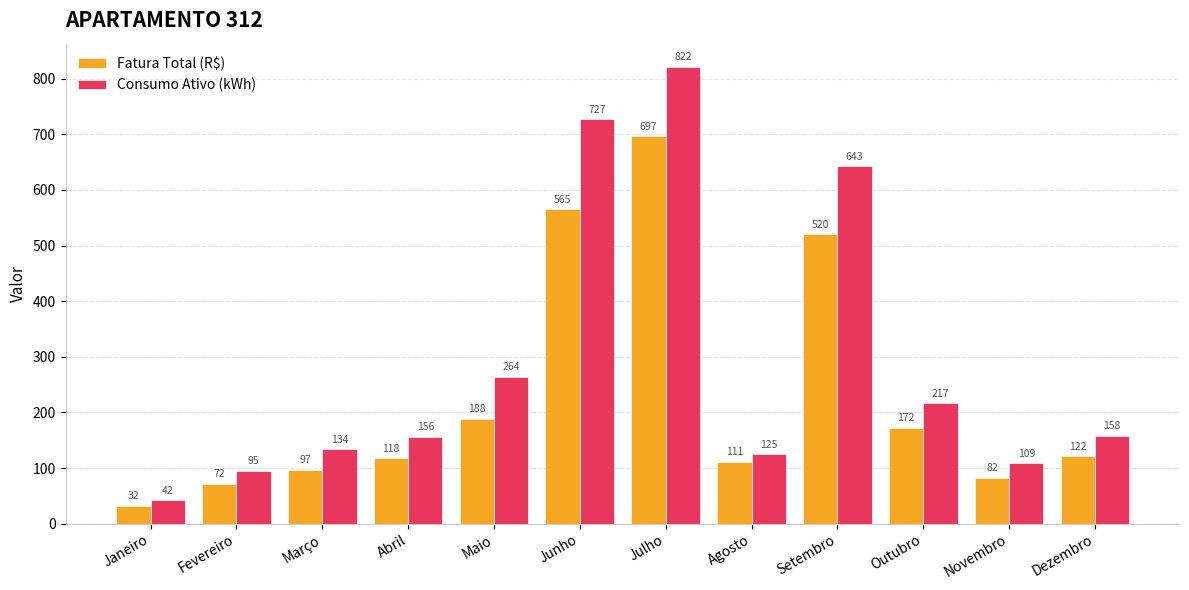

Which series has the largest total across all categories?

Consumo Ativo (kWh)